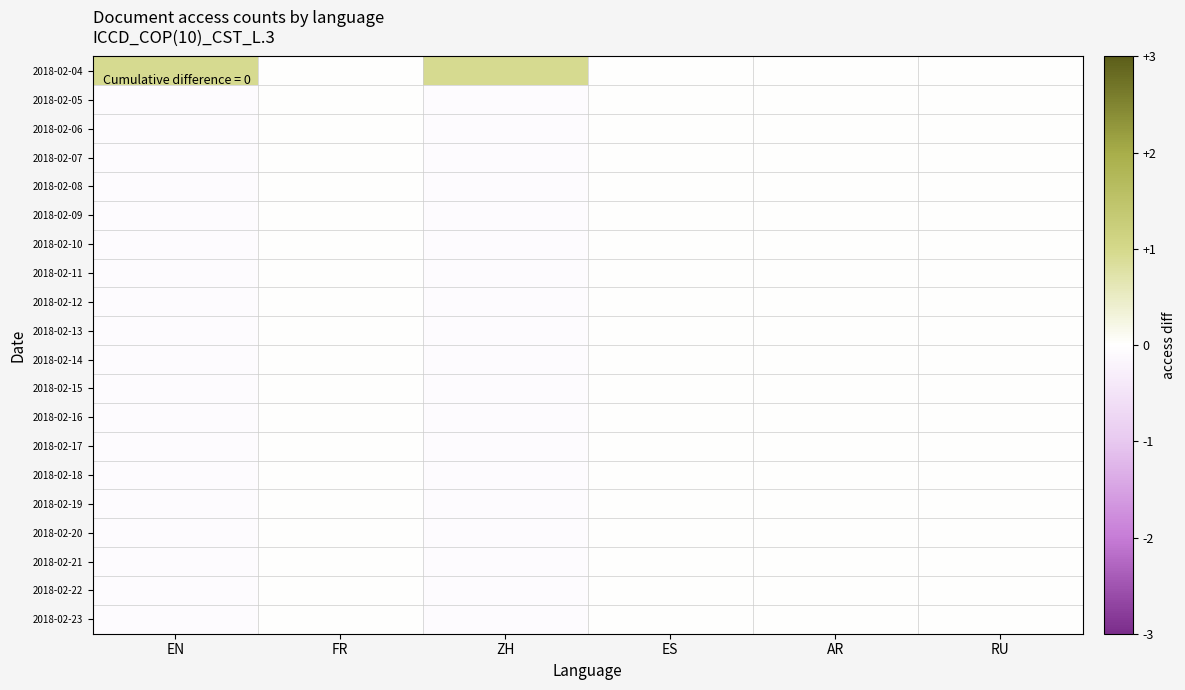

Which series has the largest total across all categories?

2018-02-04